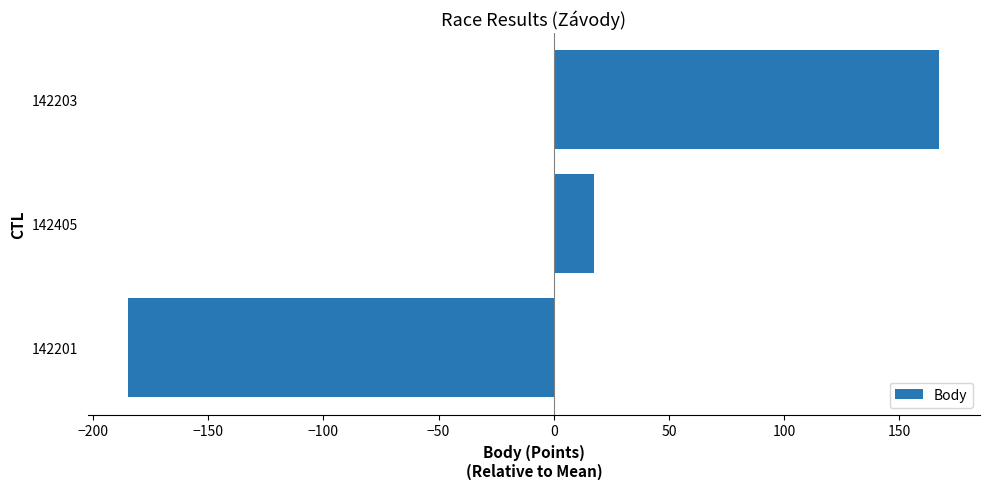

Reading bottom to top, what are all the values shown in this chart?

142201=-184.7	142405=17.3	142203=167.3